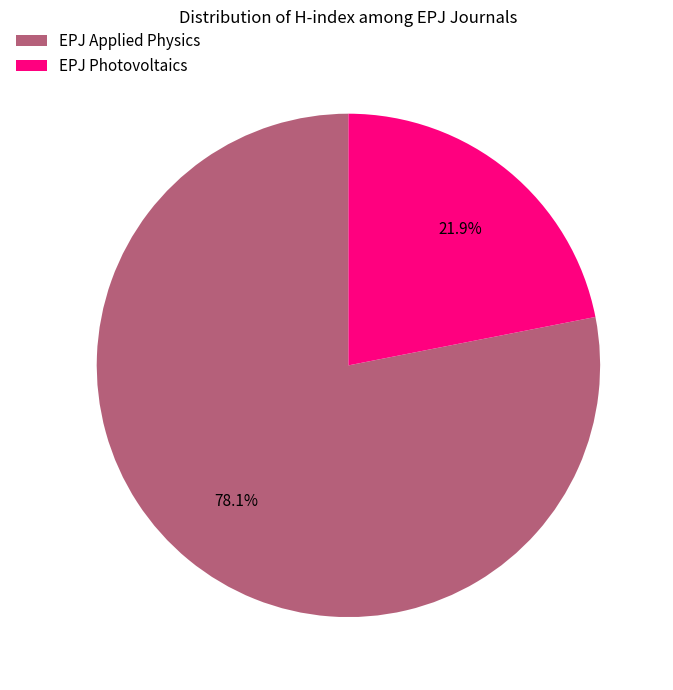

How many slices are in this pie chart?

2